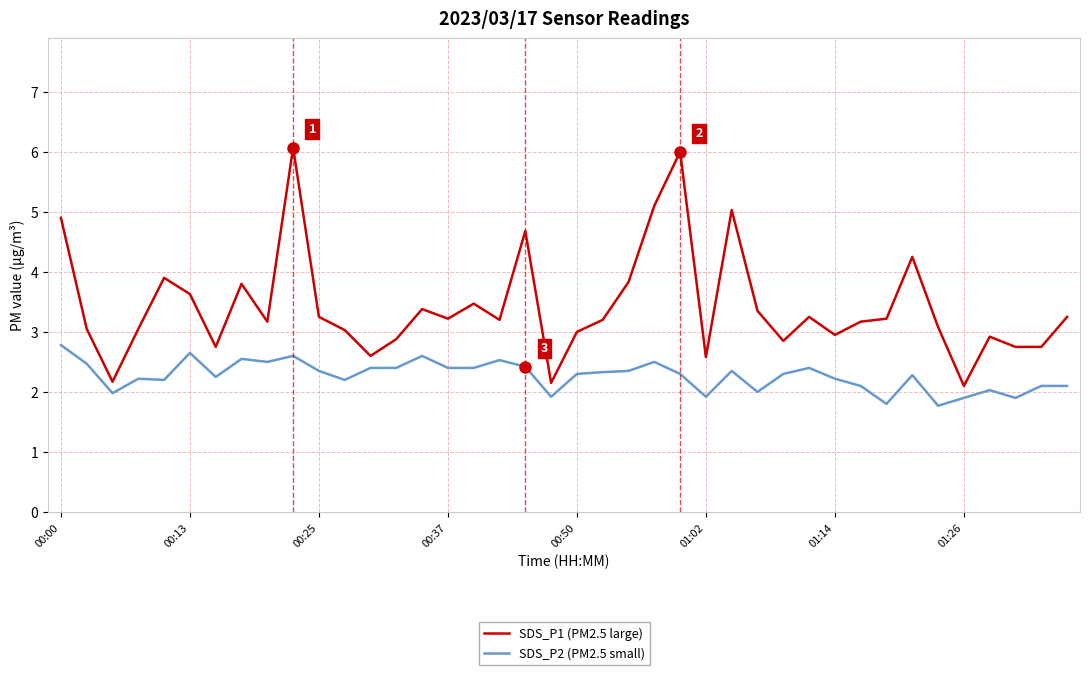

What is the difference between the maximum and minimum values in the SDS_P1 (PM2.5 large) series?

4.0